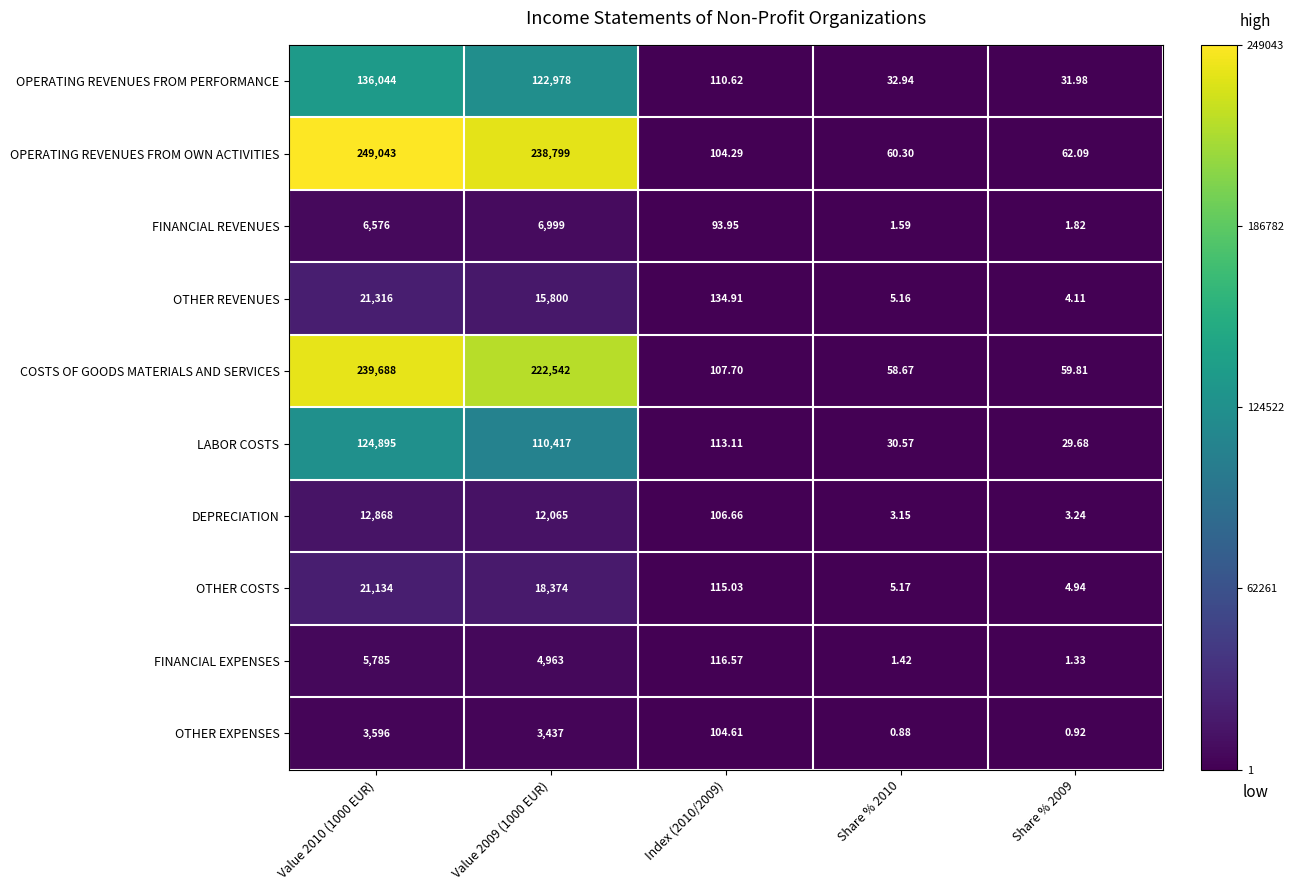

What is the spread (max minus min) of values at Index (2010/2009)?

41.0